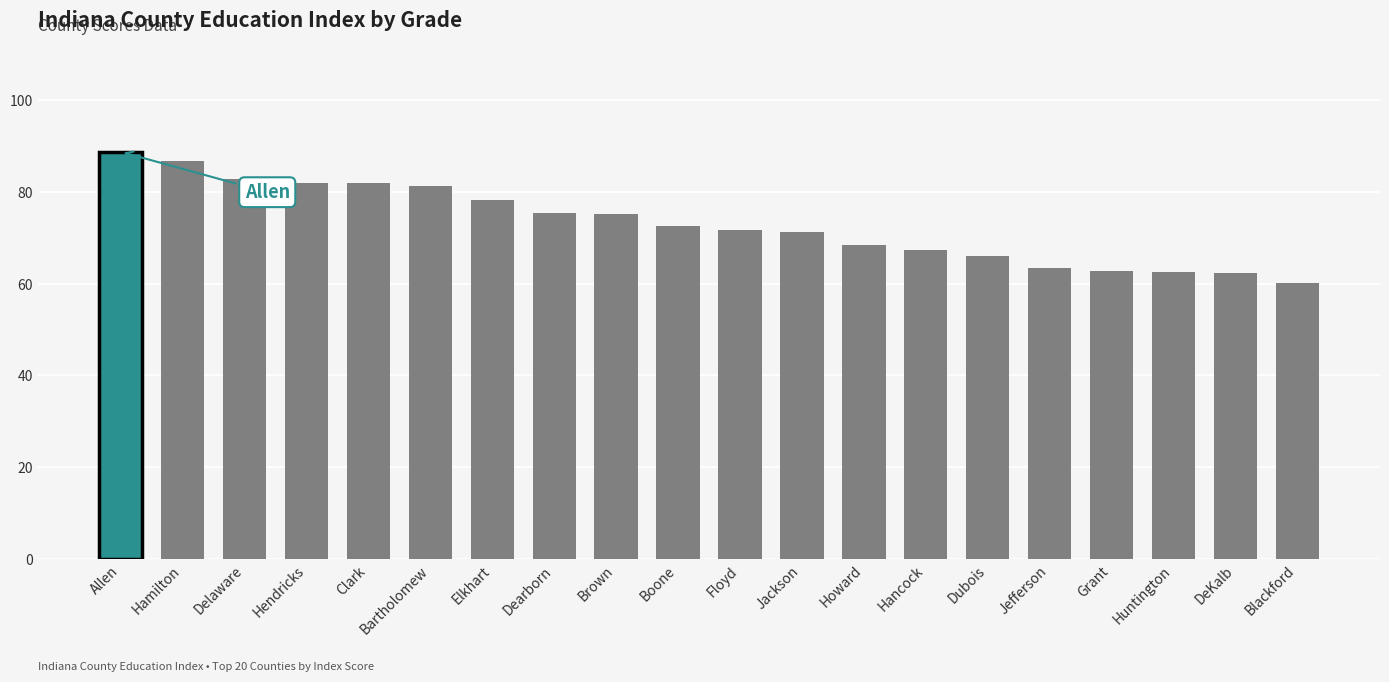

How many bars are there in total?

20